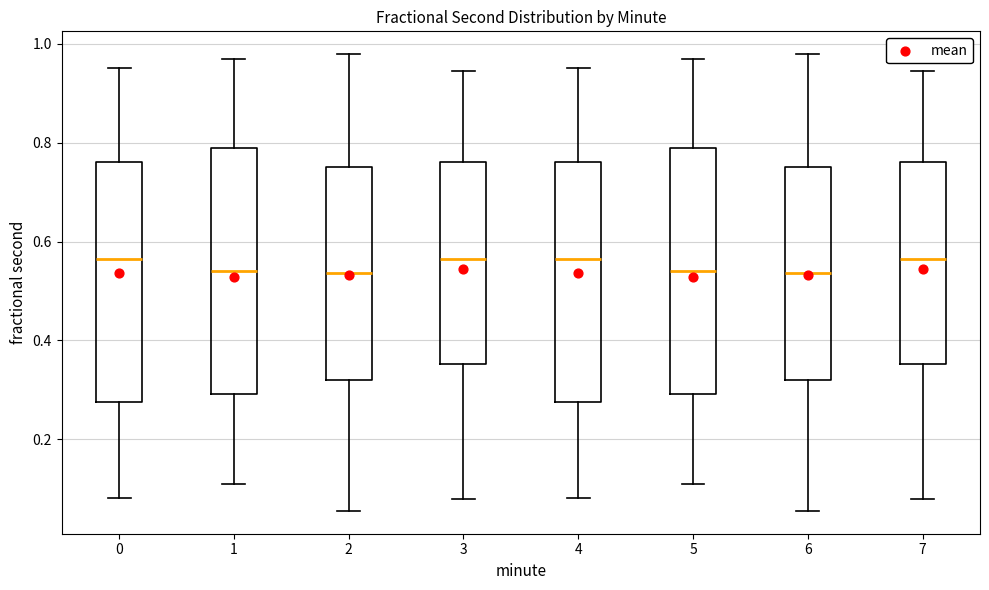

Where does the median line of the box at x = 3 sit on the y-axis? The values are not printed on the chart, so give them approximately, as read against the axis.

0.56